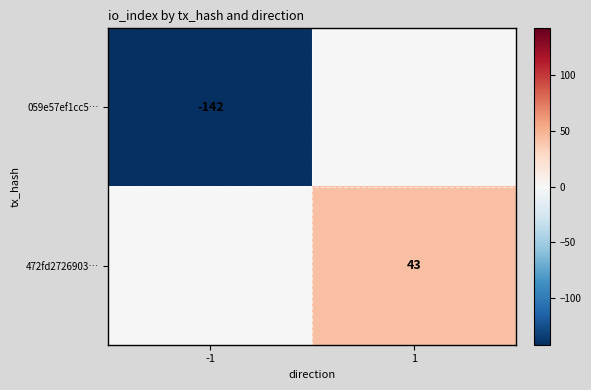

True or false: 059e57ef1cc5… has a value of -142 at -1.

True